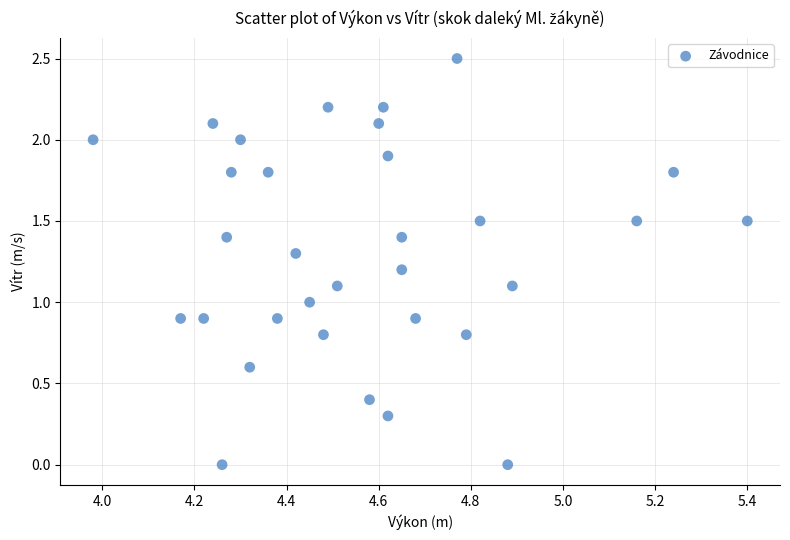

What is the range of X values (max minus min)?

1.4